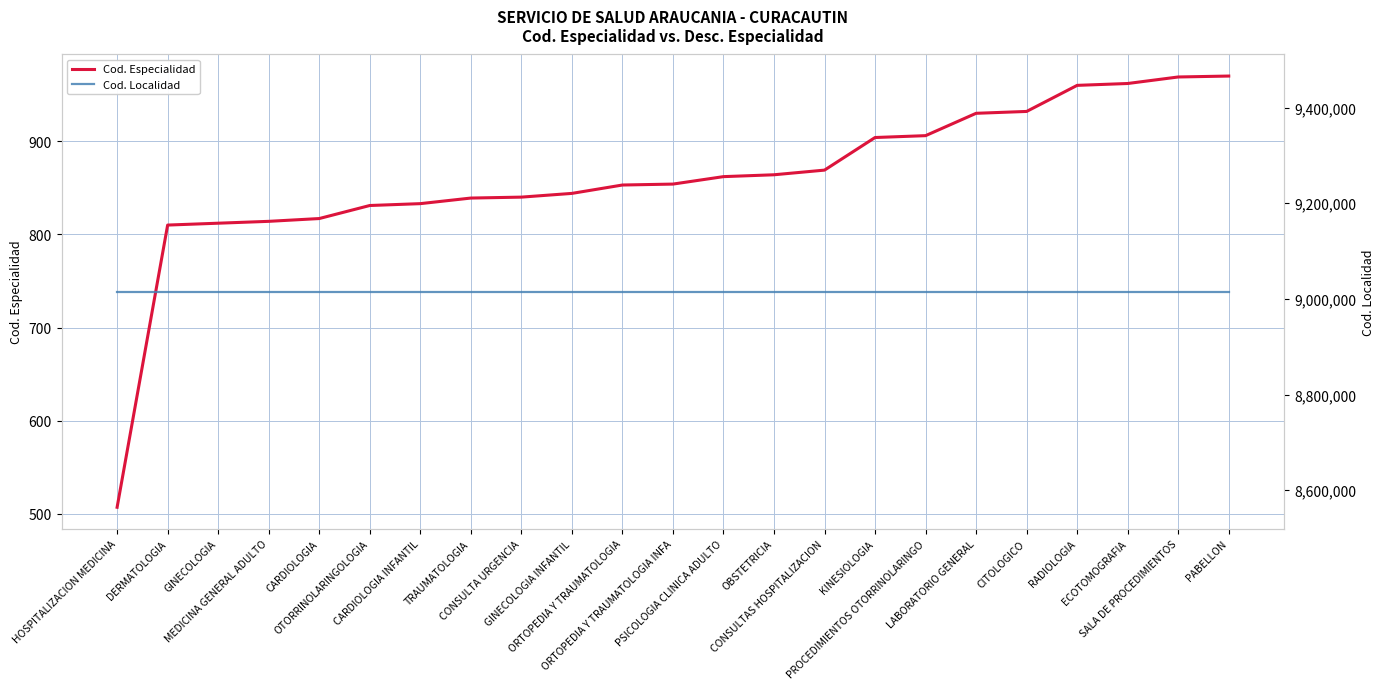

How many lines are shown in the chart?

2